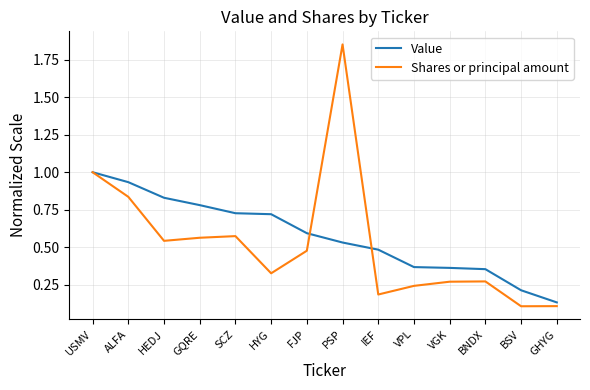

What position from the left is VGK?

11